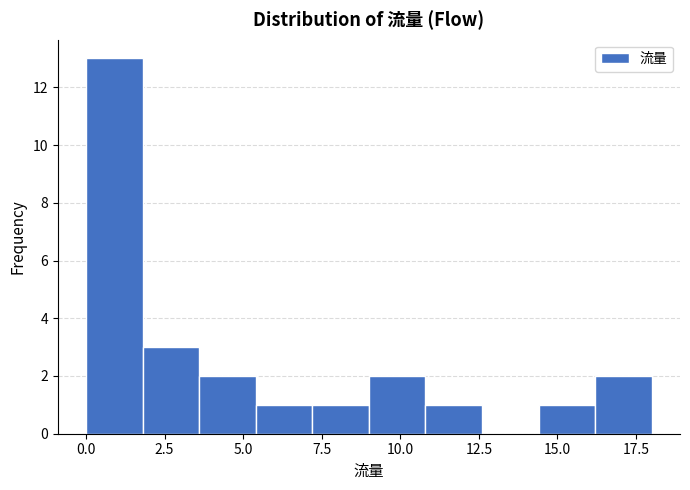

Read against the x-axis, roughly where is the centre of the tallest bar?

1.0